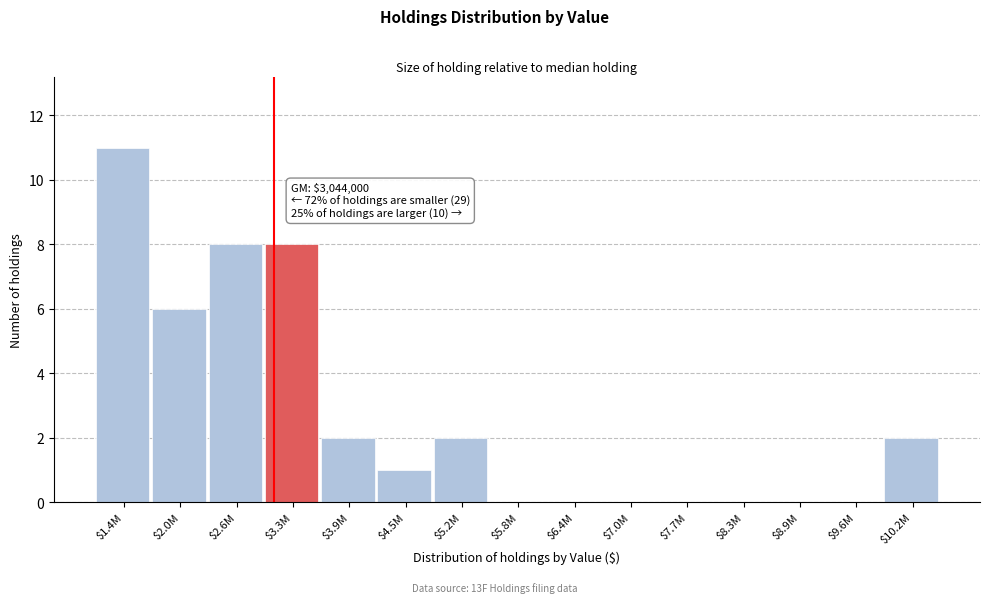

The chart shows a value of 5 at $7.0M. True or false?

False